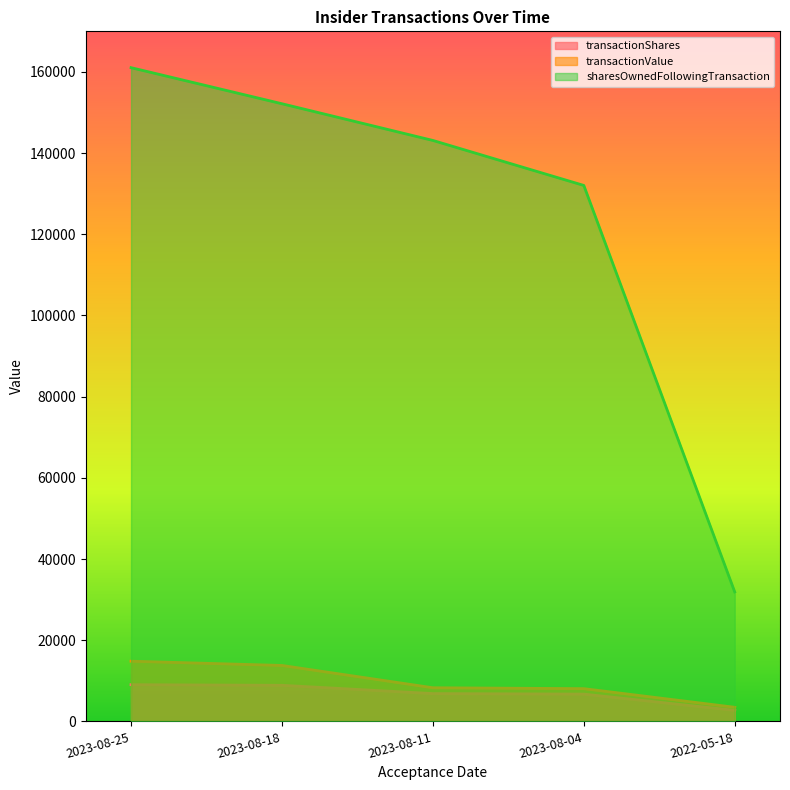

How many data points in sharesOwnedFollowingTransaction are less than 143121?

2